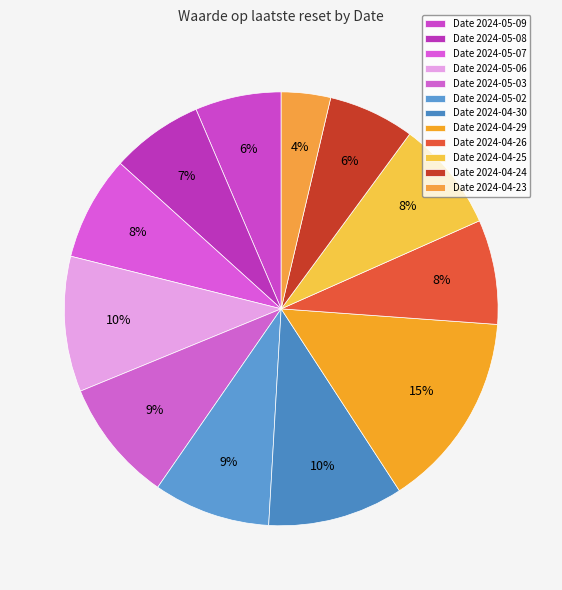

Count the number of slices in the pie.

12